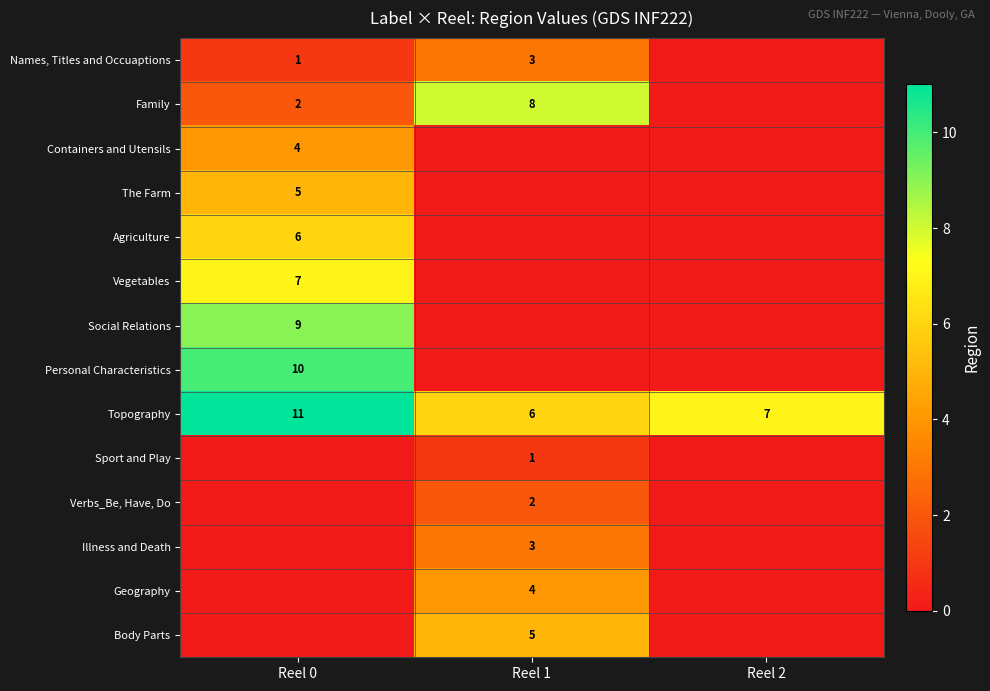

The Topography series shows 7 at Reel 2. True or false?

True